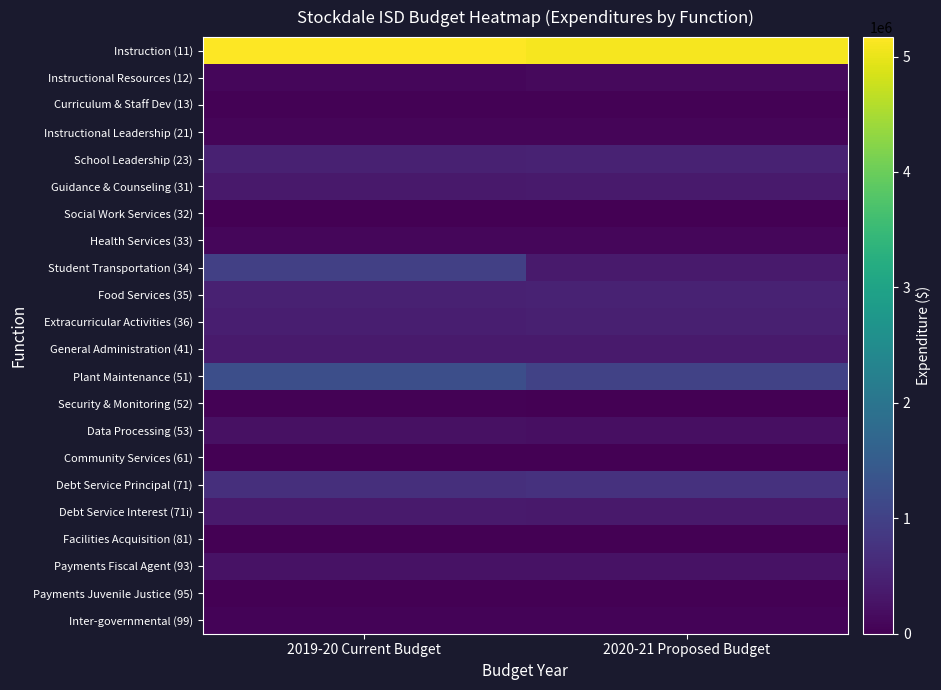

Rank the series by their maximum value, from lowest to highest.

Social Work Services (32), Community Services (61), Facilities Acquisition (81), Payments Juvenile Justice (95), Curriculum & Staff Dev (13), Security & Monitoring (52), Inter-governmental (99), Instructional Leadership (21), Health Services (33), Instructional Resources (12), Data Processing (53), Payments Fiscal Agent (93), Debt Service Interest (71i), General Administration (41), Guidance & Counseling (31), Extracurricular Activities (36), School Leadership (23), Food Services (35), Debt Service Principal (71), Student Transportation (34), Plant Maintenance (51), Instruction (11)